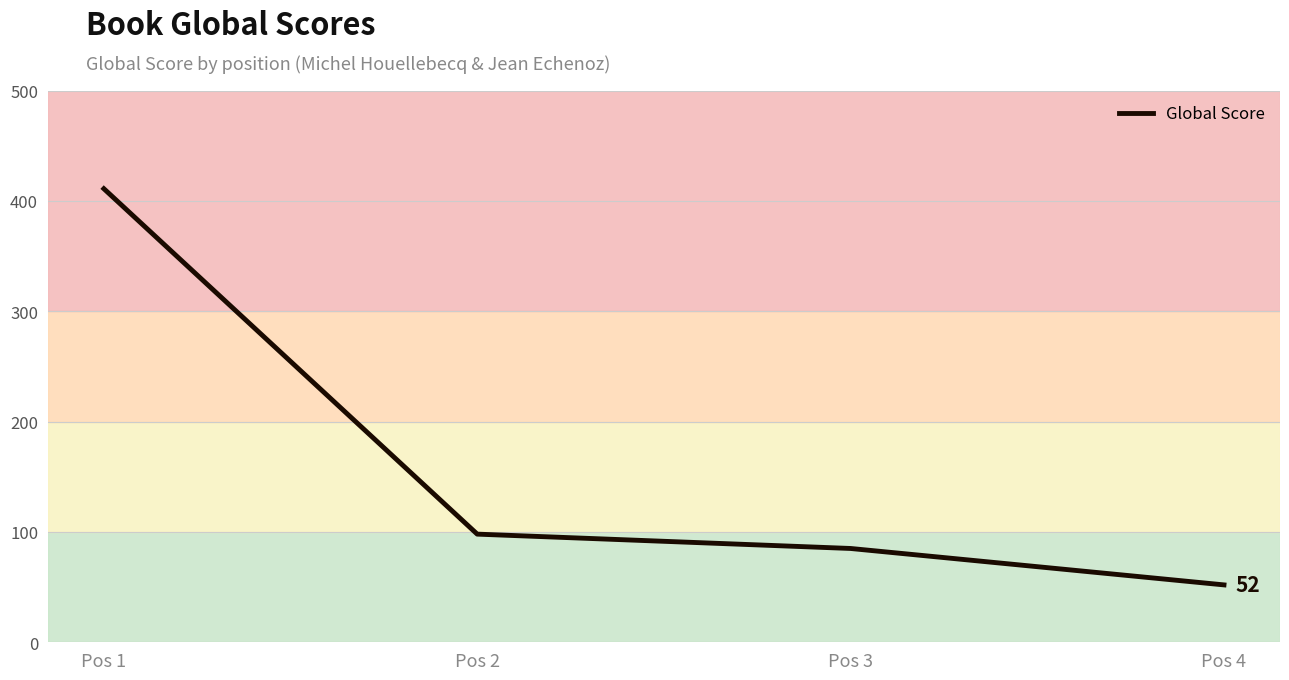

At which label does the data first exceed 98?

Pos 1